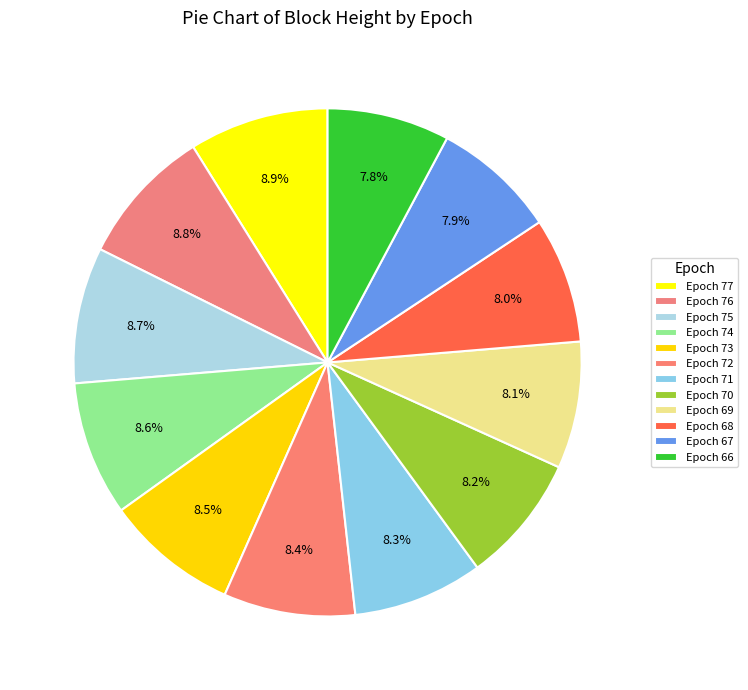

Combined, what portion of the pie is Epoch 71 and Epoch 70?

16.5%